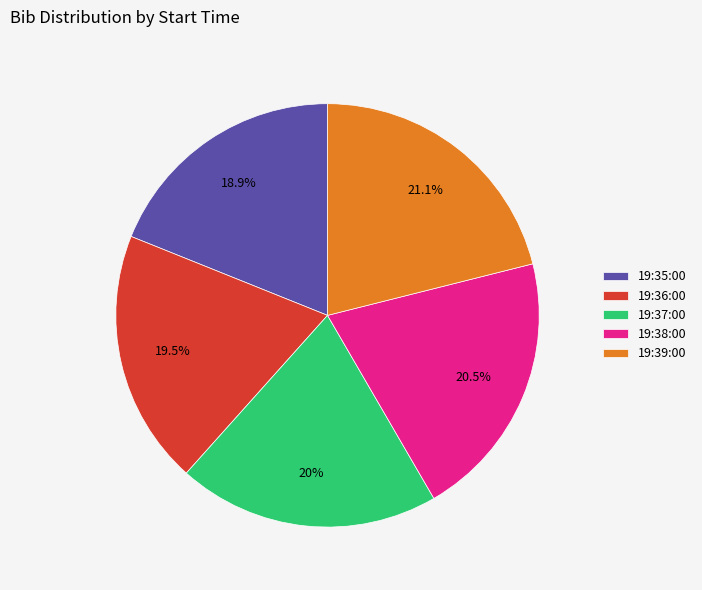

To the nearest percent, what is the average slice percentage?

20%